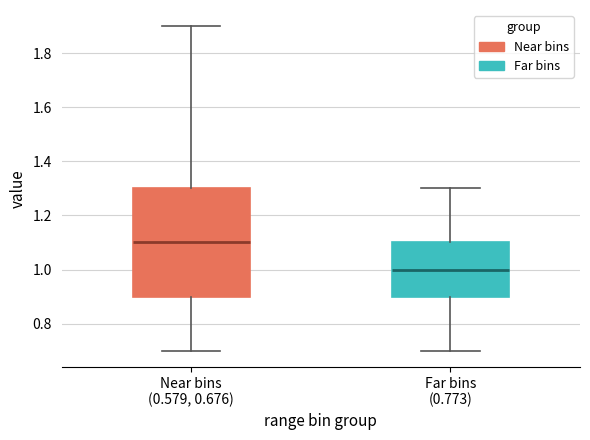

Reading left to right, read every box against the y-axis: the position of its median line, the range the box covers, and the ends of its whiskers. The values are not printed on the chart, so give them approximately, as read against the axis.

Near bins (0.579, 0.676): median 1.1, box 0.9 to 1.3, whiskers 0.7 to 1.9
Far bins (0.773): median 1.0, box 0.9 to 1.1, whiskers 0.7 to 1.3